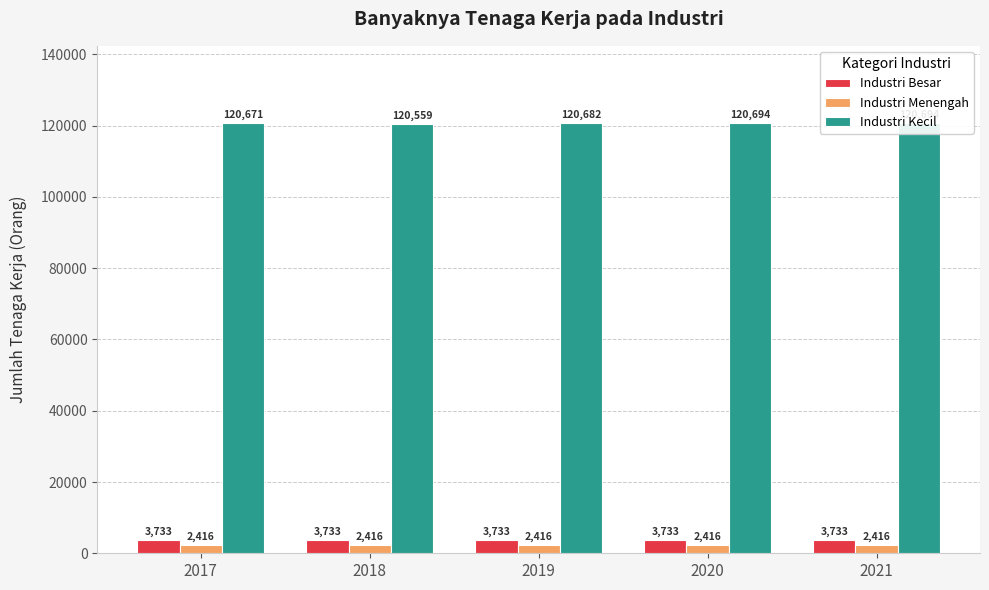

What is the sum of the Industri Kecil values at 2021 and 2017?

241365